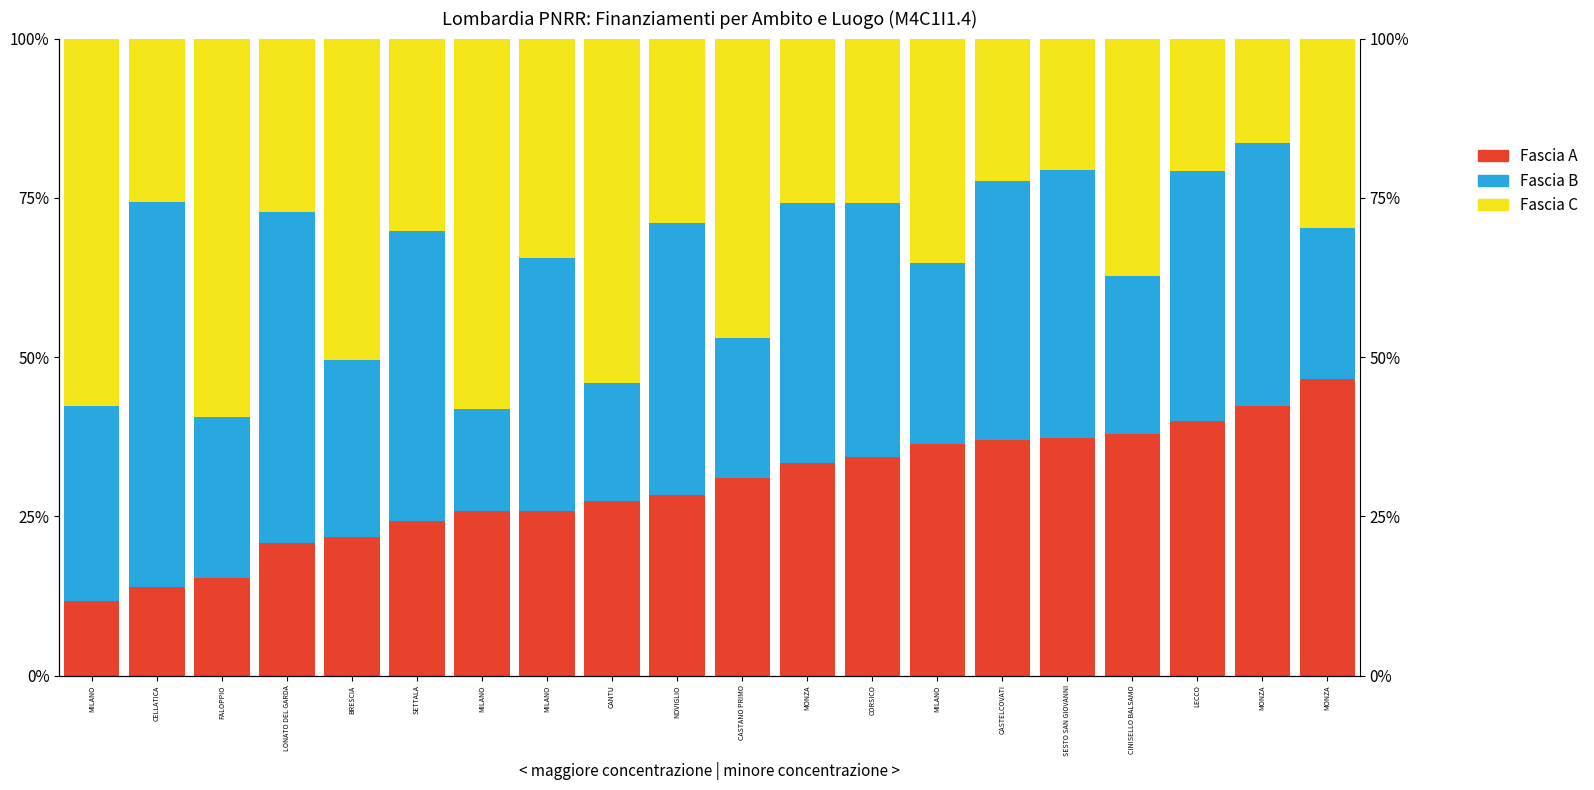

Reading left to right, list all the values displayed in this chart.

Fascia A: MILANO=11.7	CELLATICA=14.0	FALOPPIO=15.4	LONATO DEL GARDA=20.8	BRESCIA=21.7	SETTALA=24.2	MILANO=25.8	MILANO=25.9	CANTU=27.4	NOVIGLIO=28.3	CASTANO PRIMO=31.1	MONZA=33.4	CORSICO=34.3	MILANO=36.4	CASTELCOVATI=37.0	SESTO SAN GIOVANNI=37.2	CINISELLO BALSAMO=37.9	LECCO=39.9	MONZA=42.4	MONZA=46.5
Fascia B: MILANO=30.7	CELLATICA=60.4	FALOPPIO=25.2	LONATO DEL GARDA=52.0	BRESCIA=27.9	SETTALA=45.6	MILANO=16.0	MILANO=39.7	CANTU=18.6	NOVIGLIO=42.7	CASTANO PRIMO=21.9	MONZA=40.9	CORSICO=39.8	MILANO=28.4	CASTELCOVATI=40.6	SESTO SAN GIOVANNI=42.1	CINISELLO BALSAMO=24.8	LECCO=39.2	MONZA=41.2	MONZA=23.8
Fascia C: MILANO=57.7	CELLATICA=25.6	FALOPPIO=59.4	LONATO DEL GARDA=27.3	BRESCIA=50.4	SETTALA=30.2	MILANO=58.2	MILANO=34.5	CANTU=54.0	NOVIGLIO=29.0	CASTANO PRIMO=47.0	MONZA=25.7	CORSICO=25.9	MILANO=35.2	CASTELCOVATI=22.3	SESTO SAN GIOVANNI=20.7	CINISELLO BALSAMO=37.3	LECCO=20.8	MONZA=16.4	MONZA=29.7